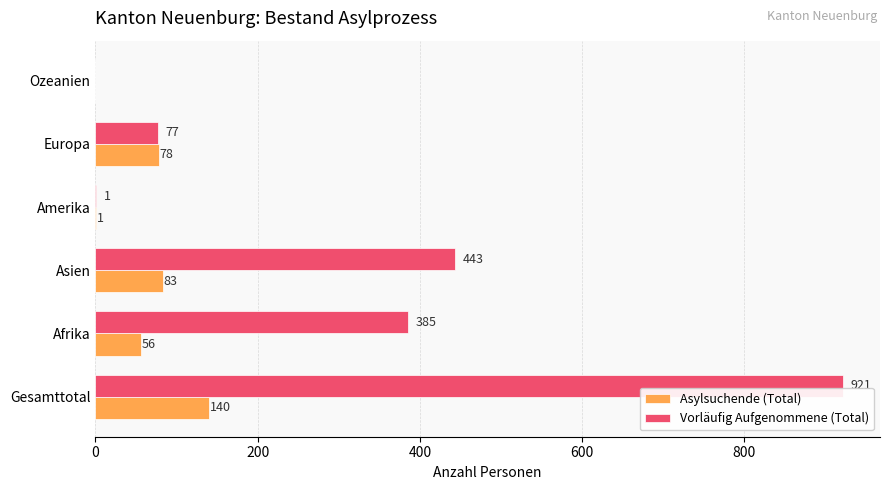

Which category has the highest value across all series?

Gesamttotal